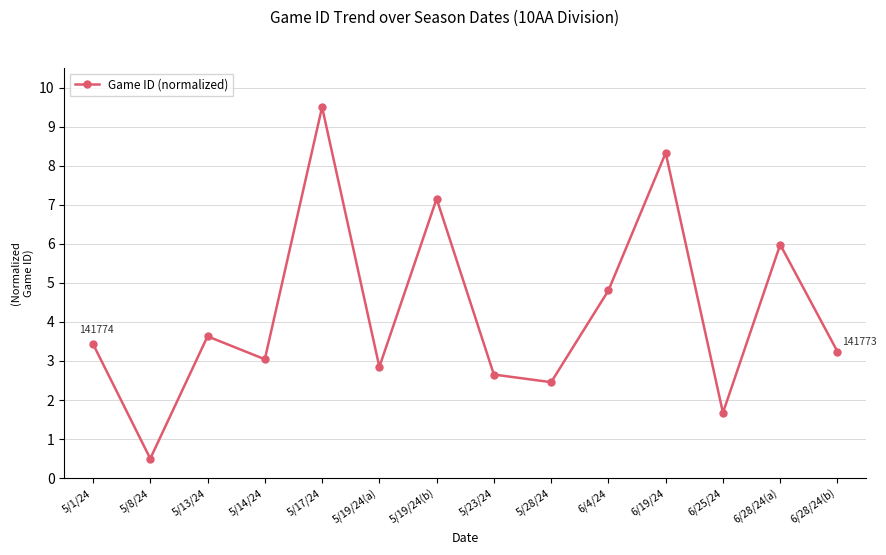

Reading left to right, extract all data points from this chart.

3.4	0.5	3.6	3.0	9.5	2.8	7.2	2.7	2.5	4.8	8.3	1.7	6.0	3.2